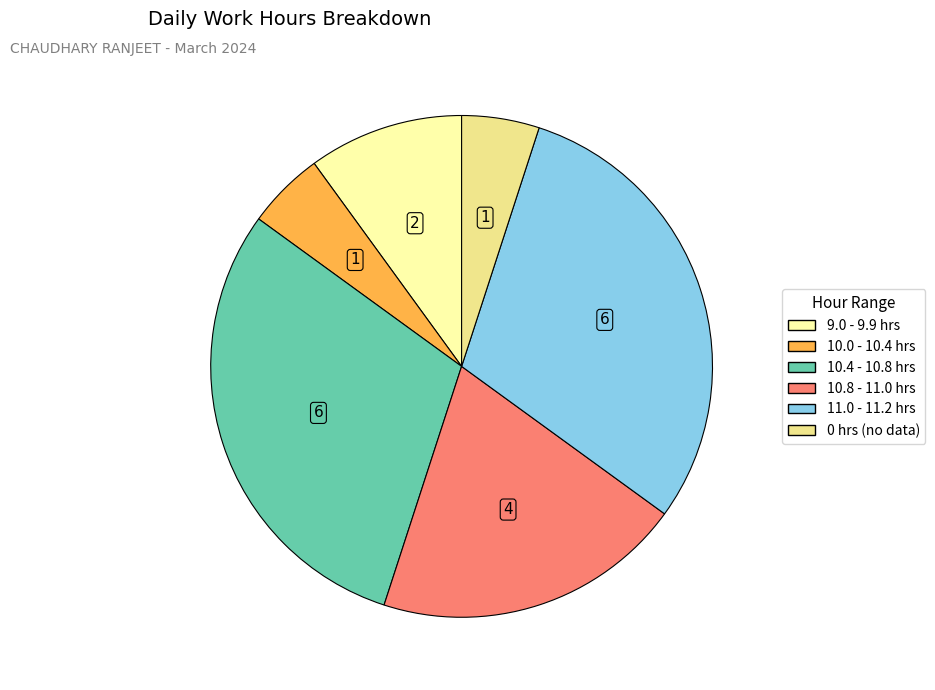

Does any single category account for the majority?

No